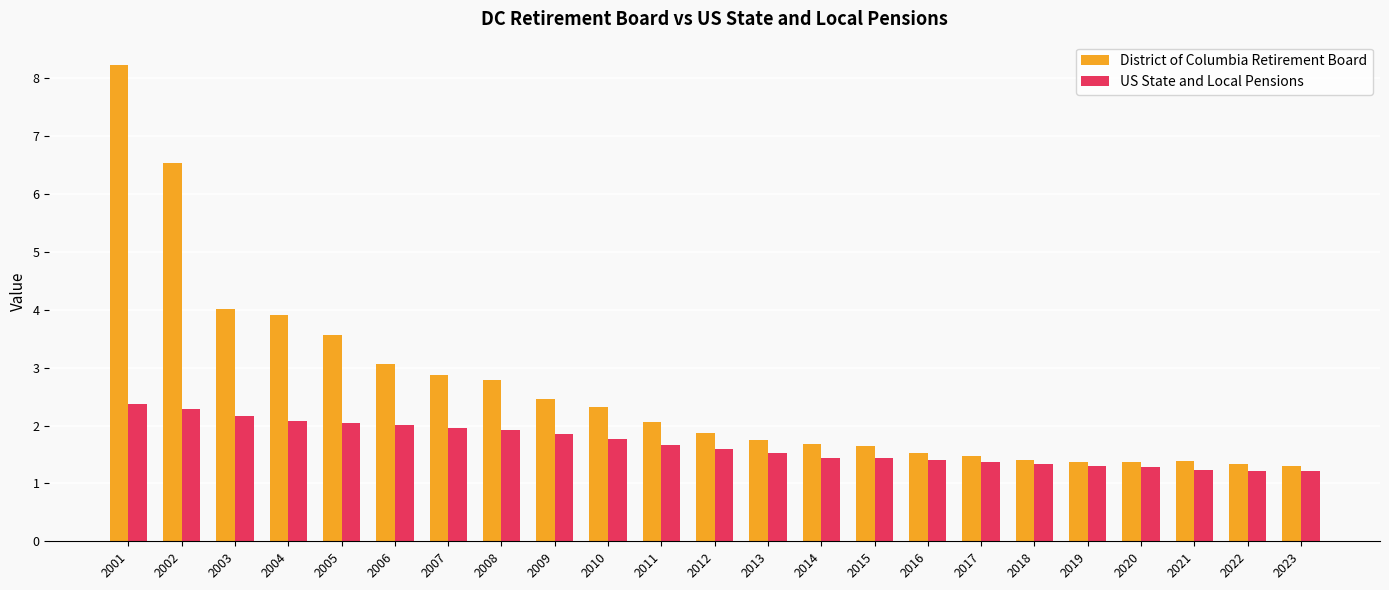

What is the smallest value displayed?

1.2